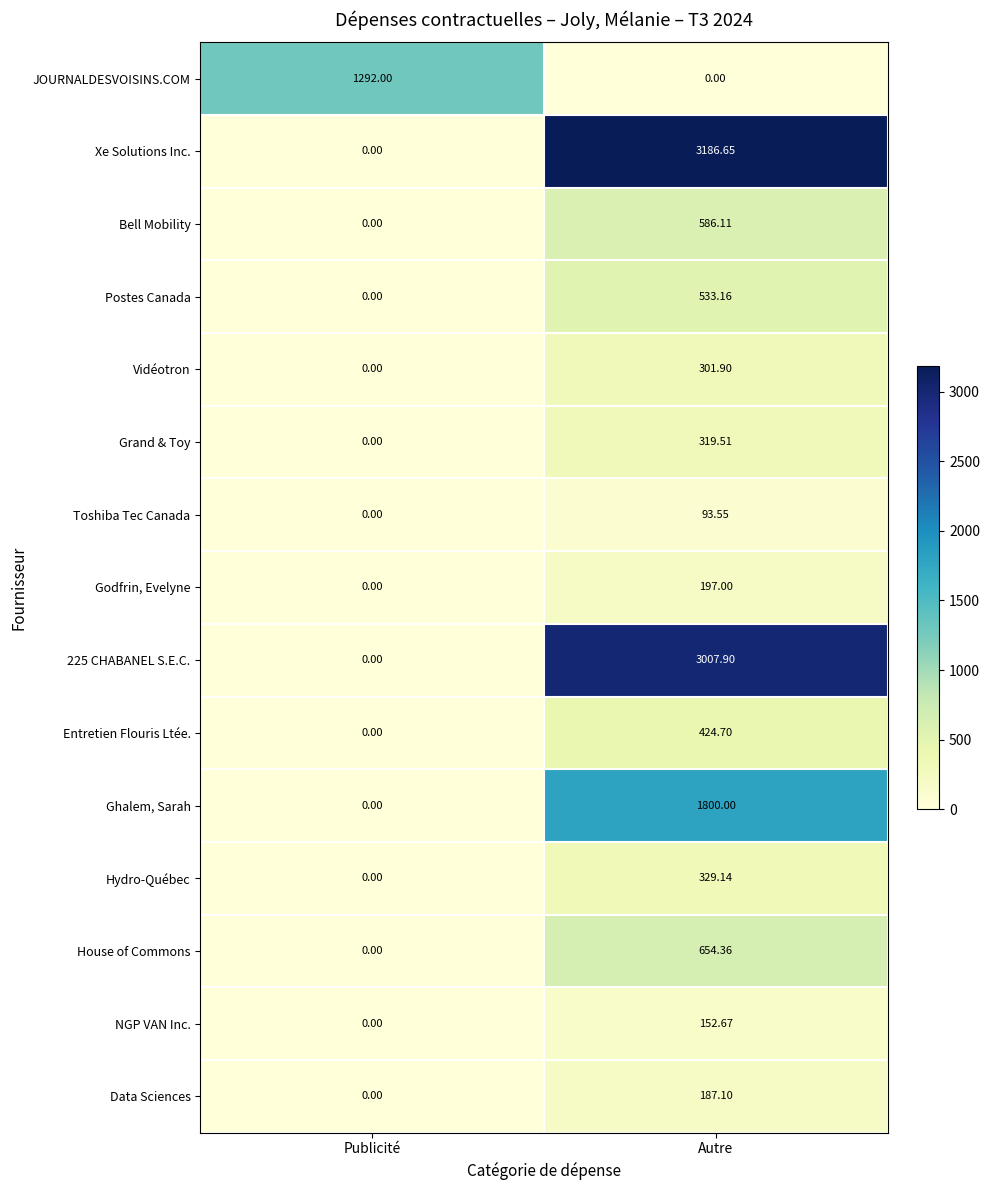

What is the greatest value displayed?

3186.7